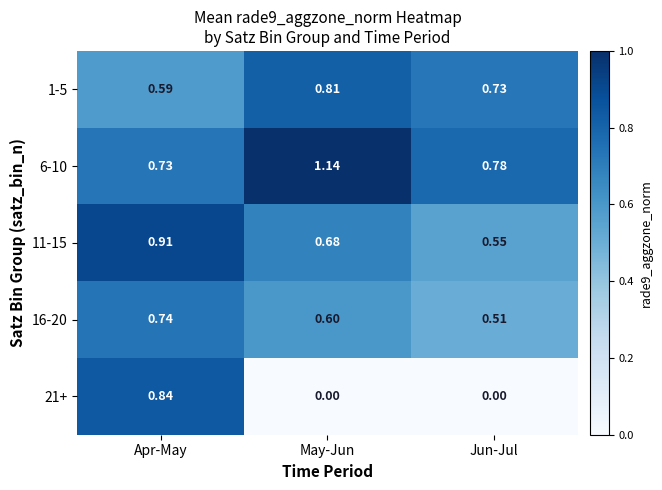

Which category has the highest value in the 11-15 series?

Apr-May